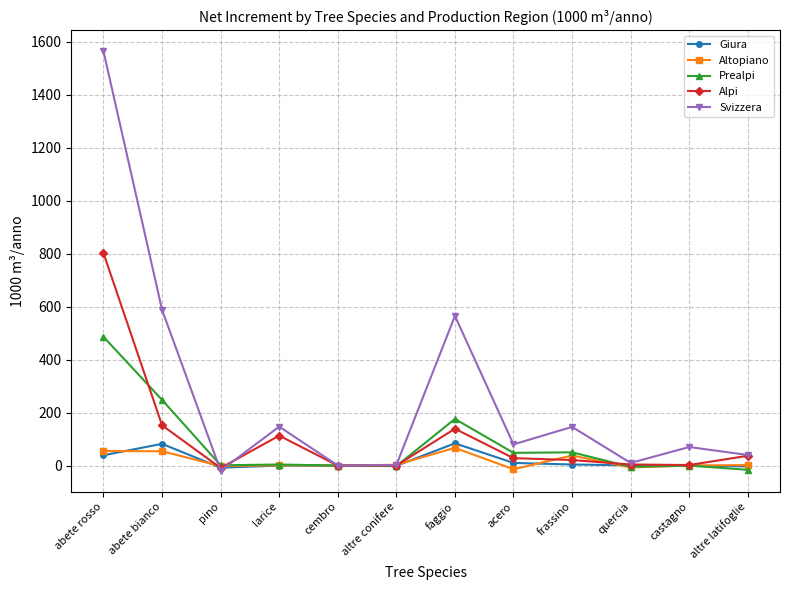

What is the label of the 9th point from the right?

larice